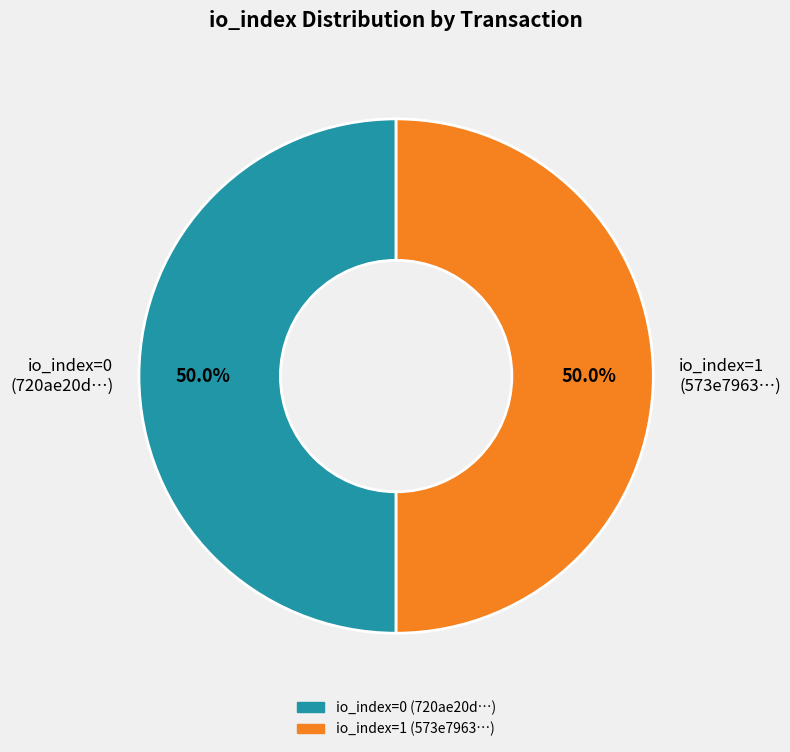

What is the ratio of the value at io_index=1 (573e7963…) to the value at io_index=0 (720ae20d…)?

1.0